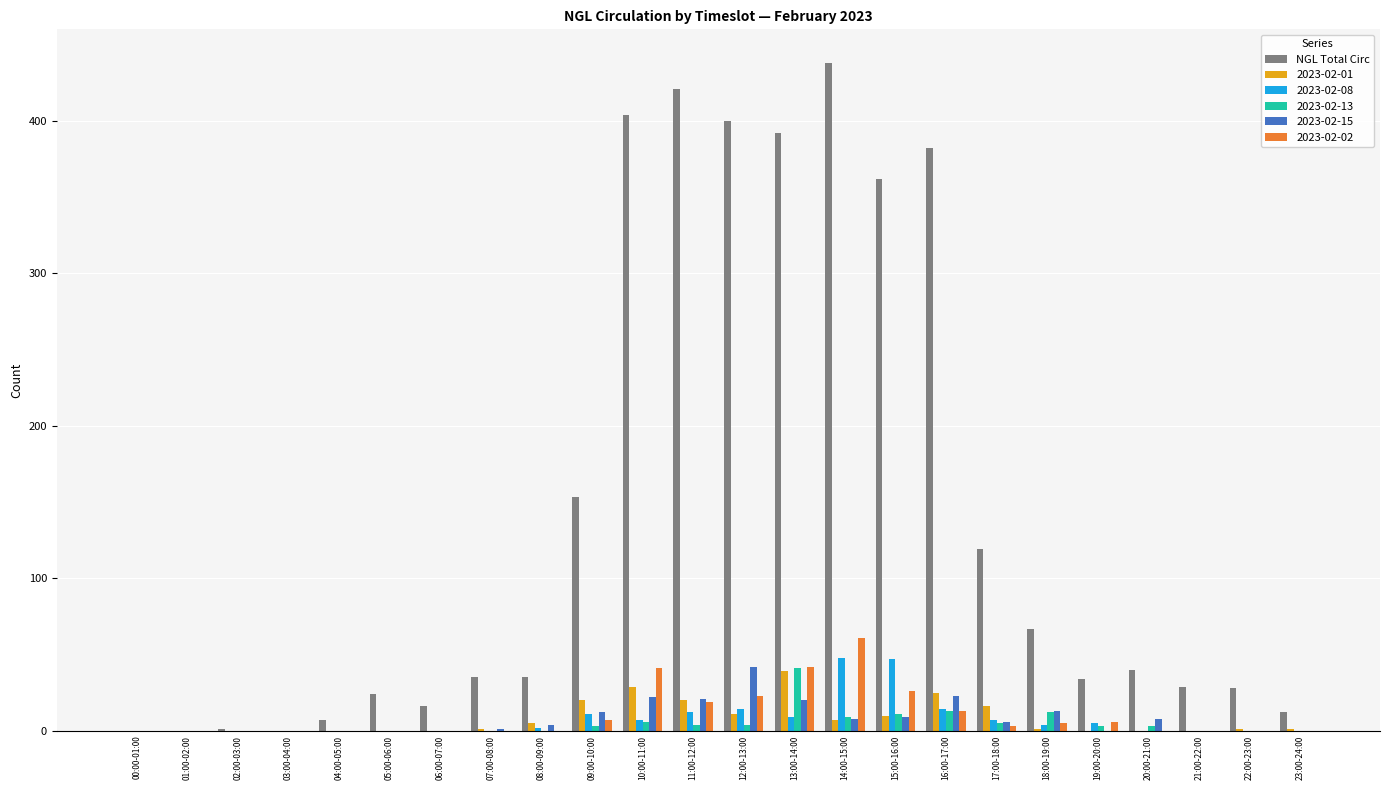

Are the bars grouped side by side (vs. stacked)?

Yes